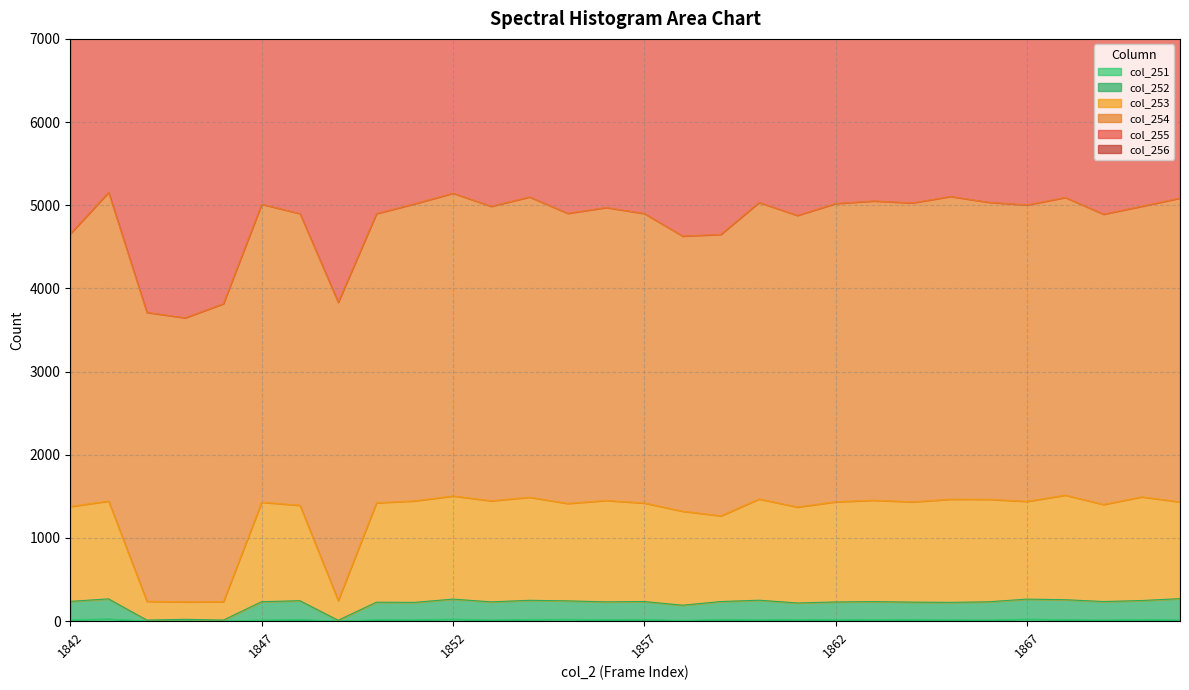

The col_253 series shows 1440 at 1867. True or false?

True